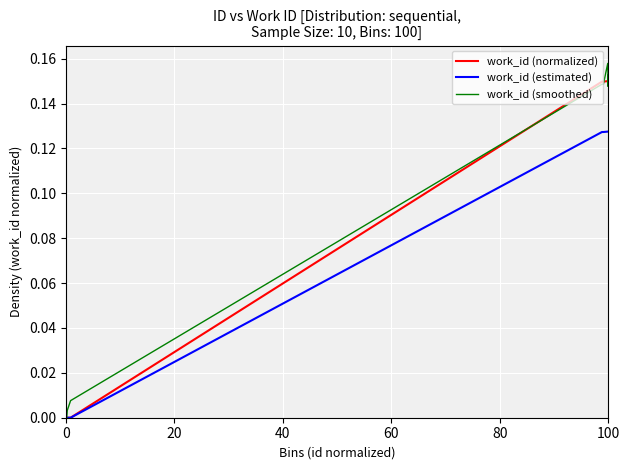

List the series in order of their peak value, highest first.

work_id (smoothed), work_id (normalized), work_id (estimated)